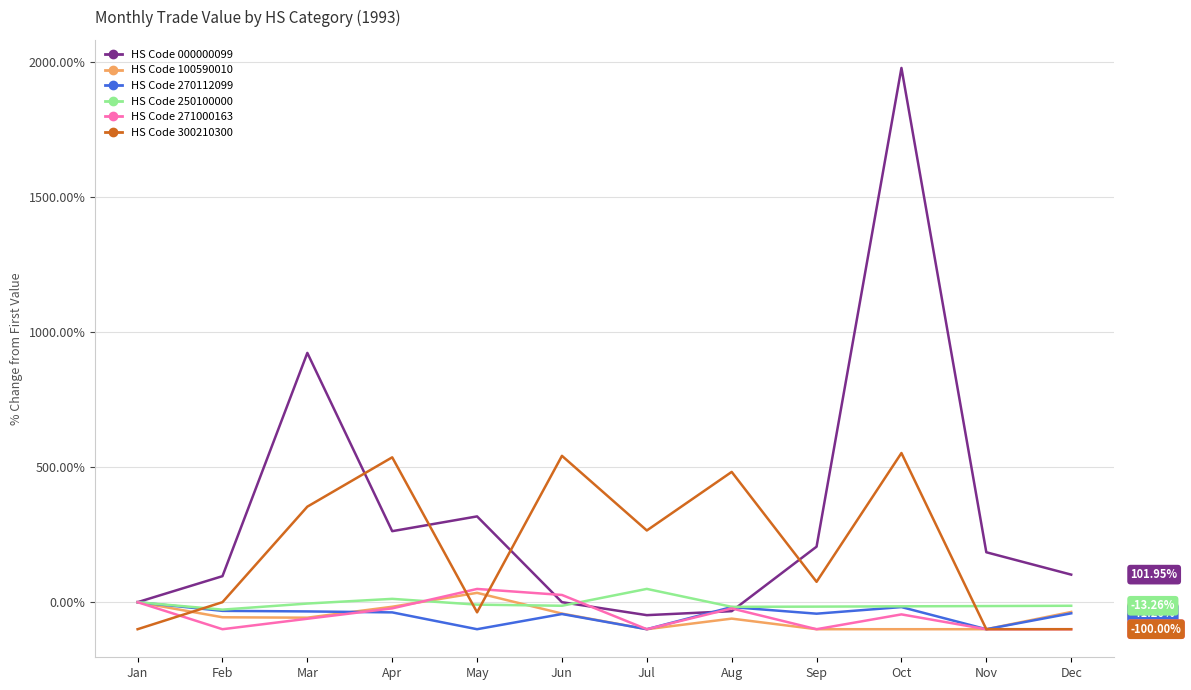

What is the difference between the highest and lowest values at Jul?

365.3